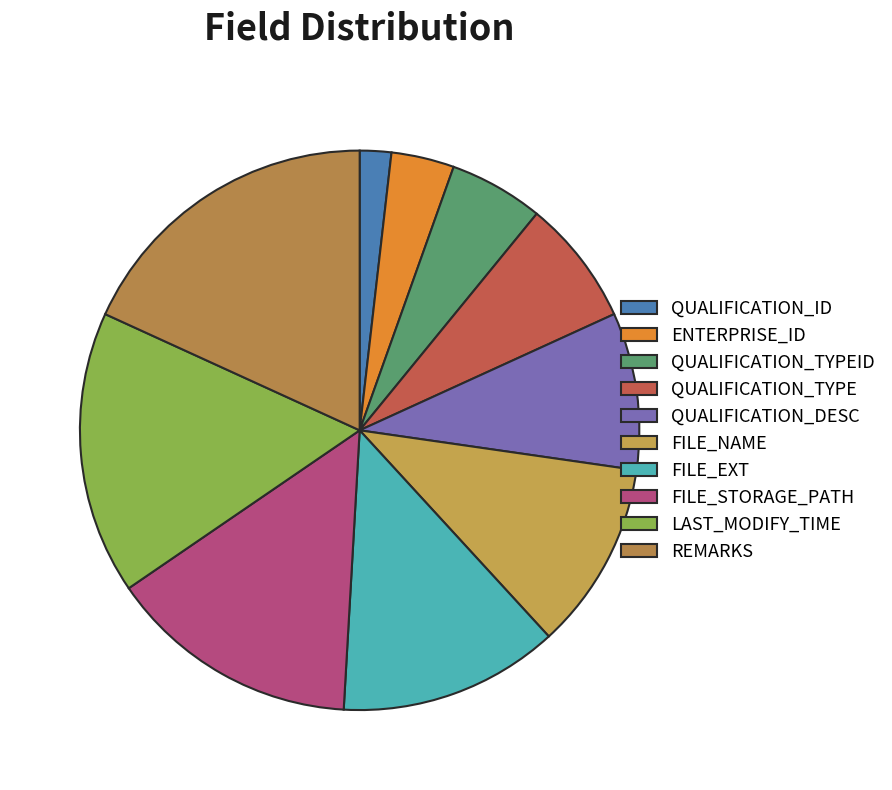

Which slice is the largest?

REMARKS